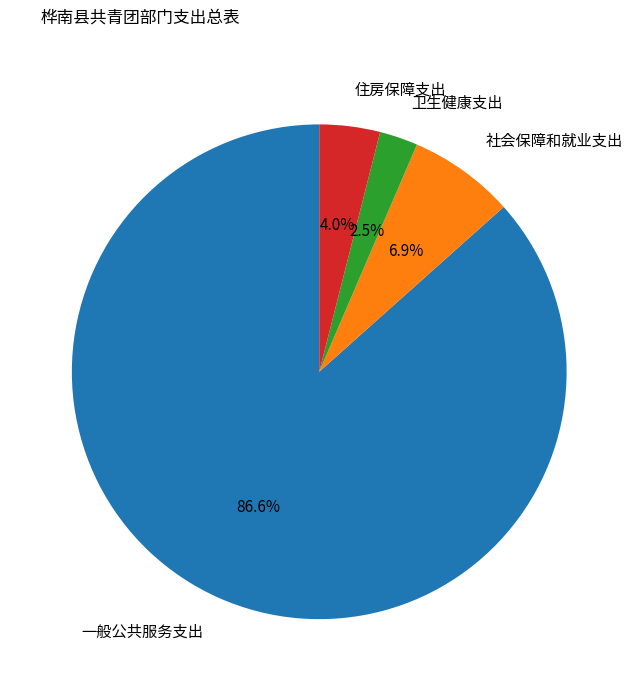

Which category accounts for the majority?

一般公共服务支出